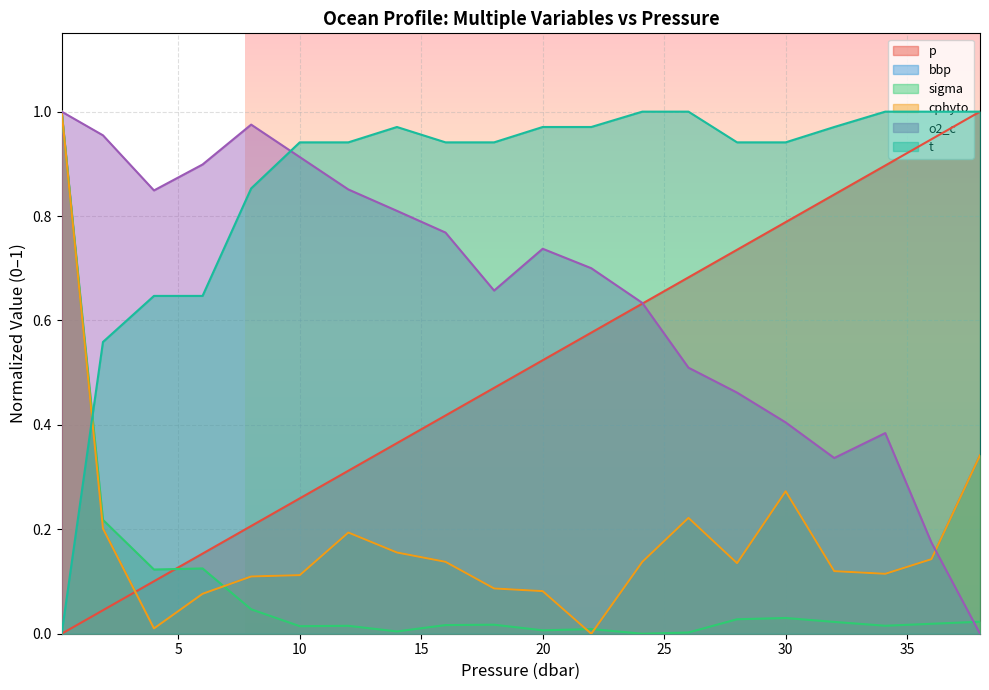

Where is the first local maximum for cphyto?

12.0